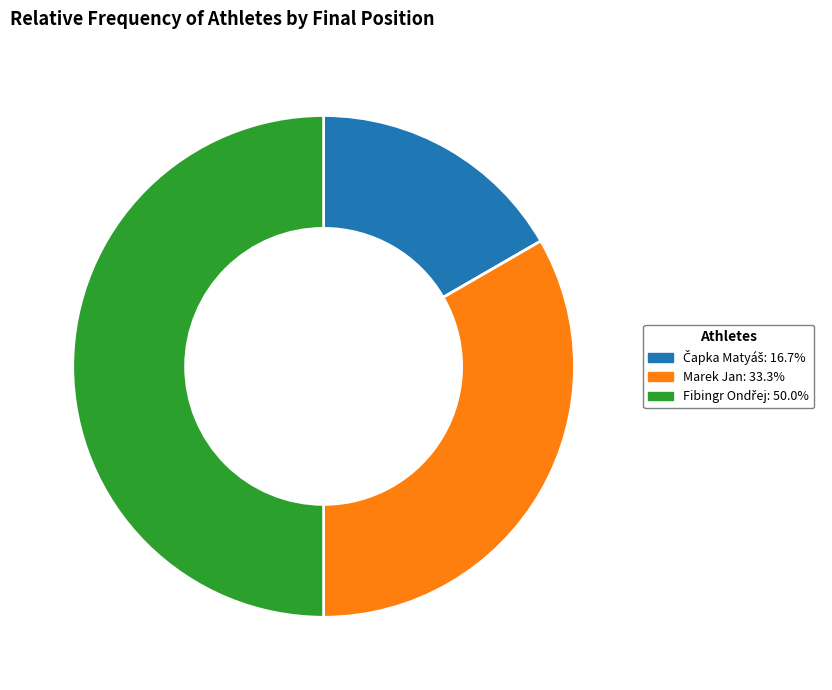

To the nearest percent, what portion does Fibingr Ondřej represent?

50%